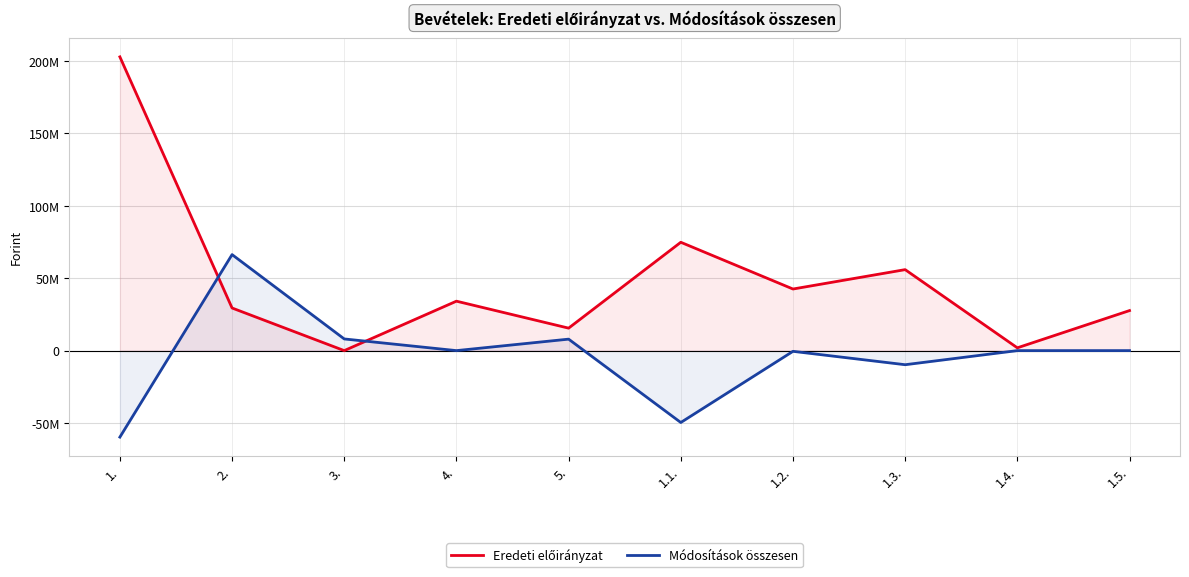

How many values in the Eredeti előirányzat series exceed 34140000?

4